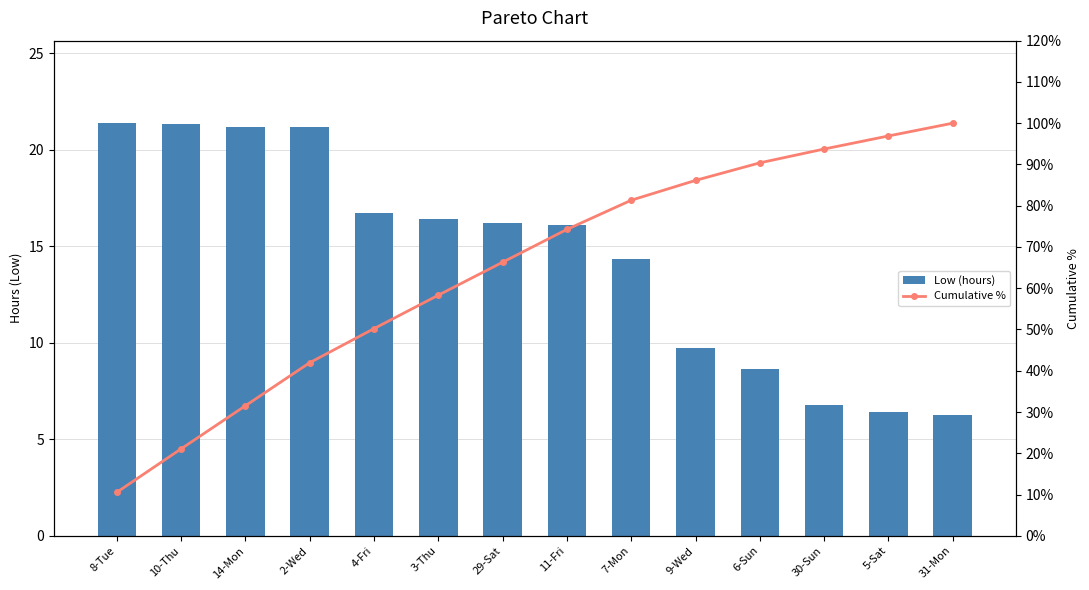

Reading left to right, list all the values displayed in this chart.

Low (hours): 8-Tue=21.4	10-Thu=21.4	14-Mon=21.2	2-Wed=21.2	4-Fri=16.8	3-Thu=16.4	29-Sat=16.2	11-Fri=16.1	7-Mon=14.3	9-Wed=9.7	6-Sun=8.6	30-Sun=6.8	5-Sat=6.4	31-Mon=6.3
Cumulative %: 8-Tue=10.5	10-Thu=21.1	14-Mon=31.5	2-Wed=42.0	4-Fri=50.2	3-Thu=58.3	29-Sat=66.3	11-Fri=74.3	7-Mon=81.3	9-Wed=86.1	6-Sun=90.4	30-Sun=93.7	5-Sat=96.9	31-Mon=100.0